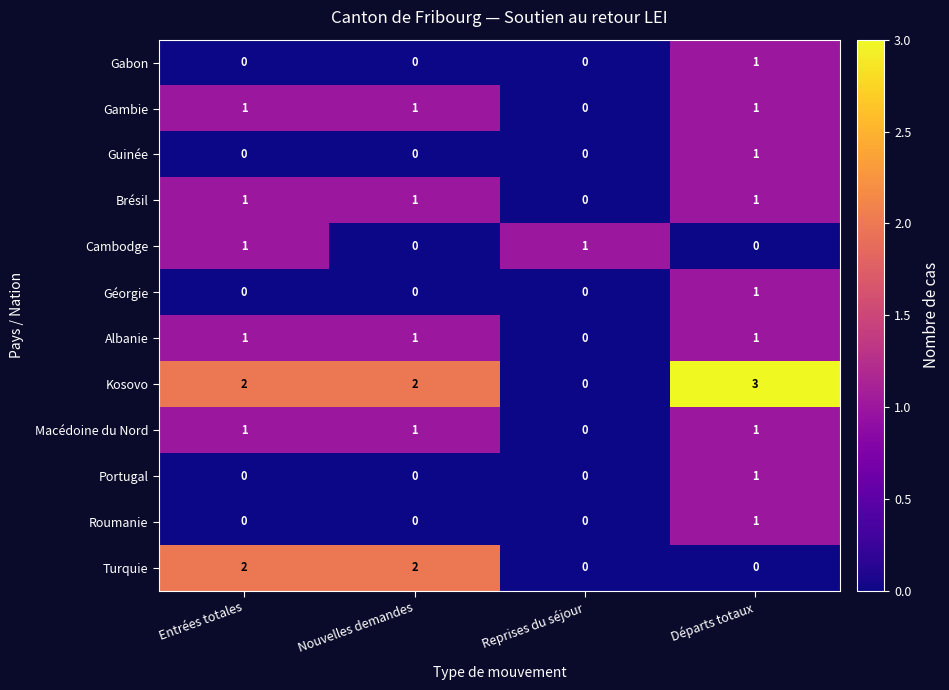

At which category does the chart reach its peak across all series?

Départs totaux